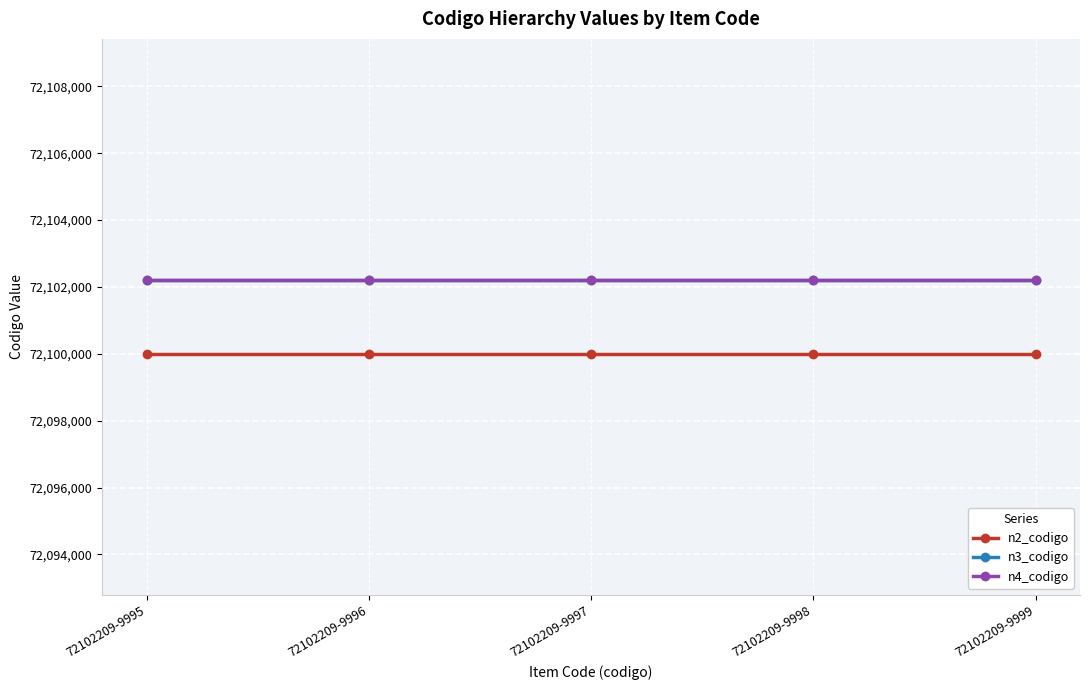

True or false: n4_codigo has more than 2 interior local peaks.

False